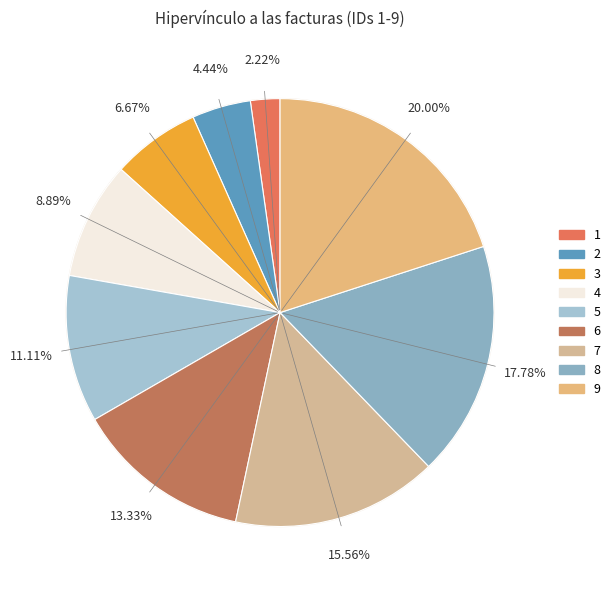

Count the number of slices in the pie.

9